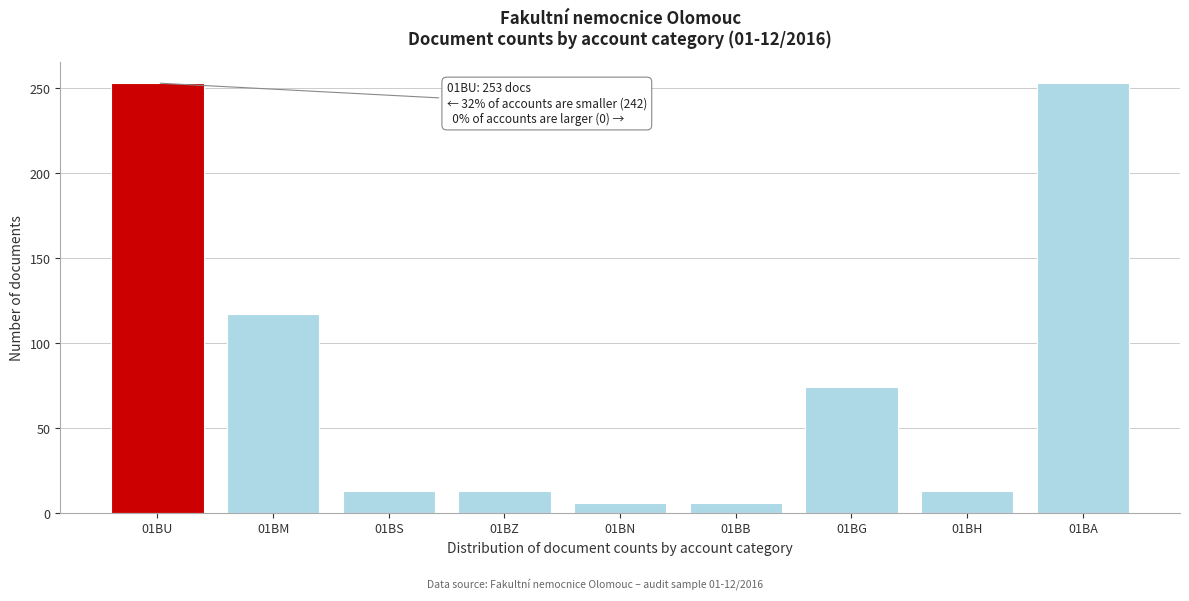

Reading left to right, extract all data points from this chart.

01BU=253	01BM=117	01BS=13	01BZ=13	01BN=6	01BB=6	01BG=74	01BH=13	01BA=253